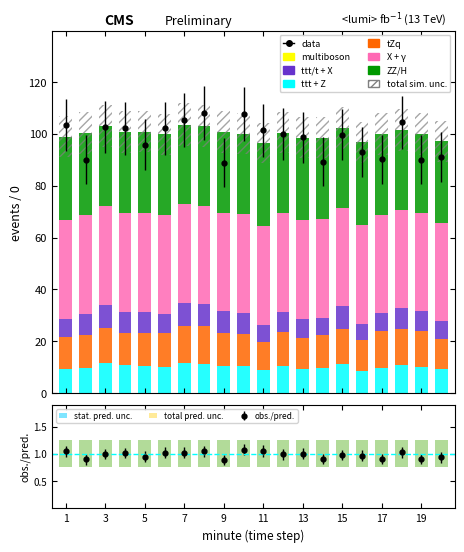

What is the total value across all series at 8?

103.0